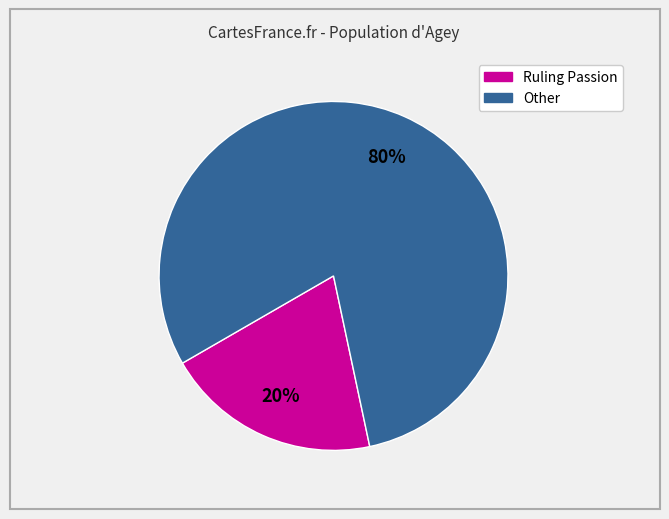

Is there any slice that represents more than half of the pie?

Yes